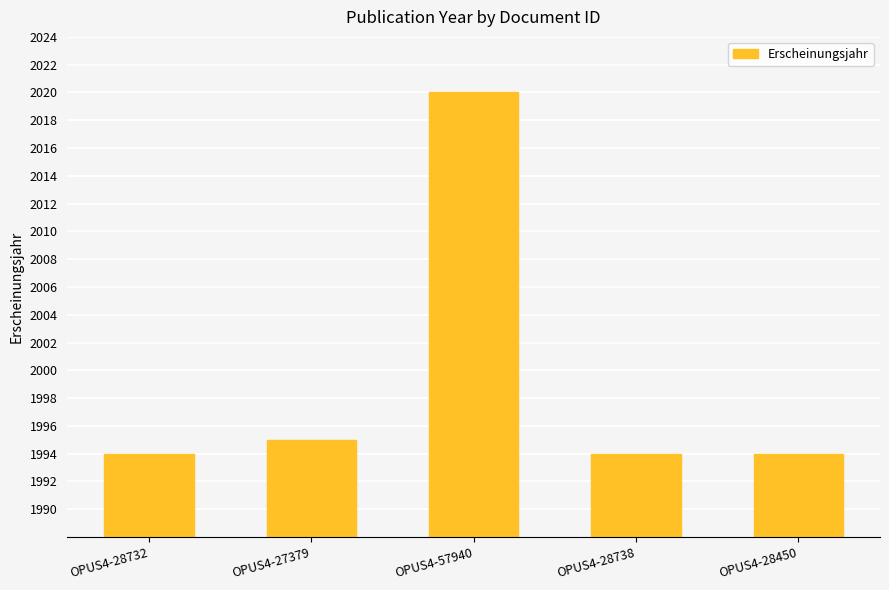

What is the maximum value shown in the chart?

2020